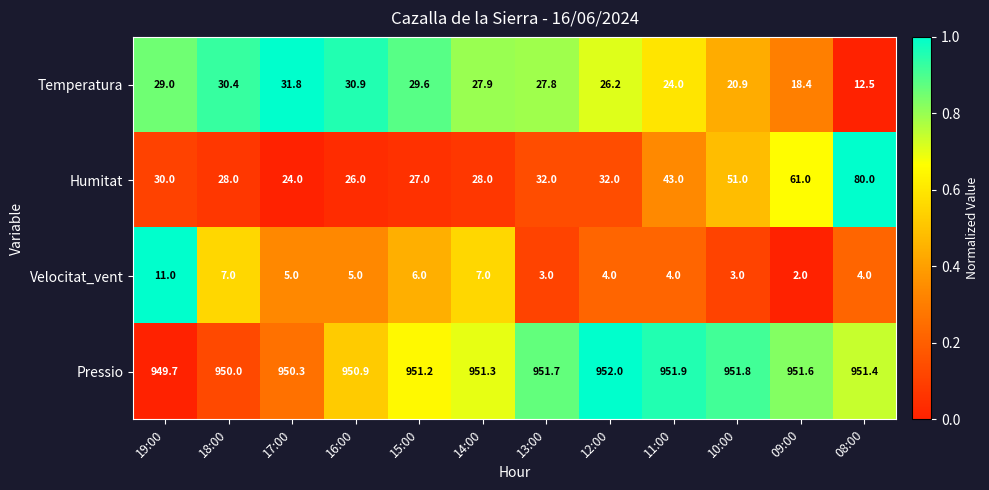

What is the smallest value displayed?

2.0